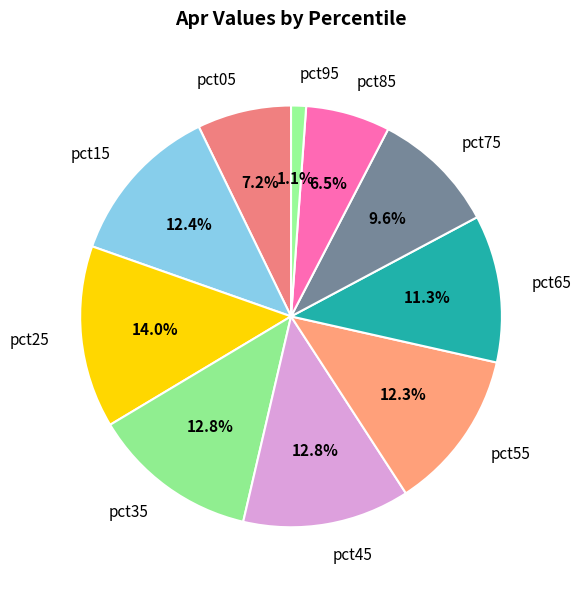

What percentage do pct45 and pct15 together represent?

25.2%